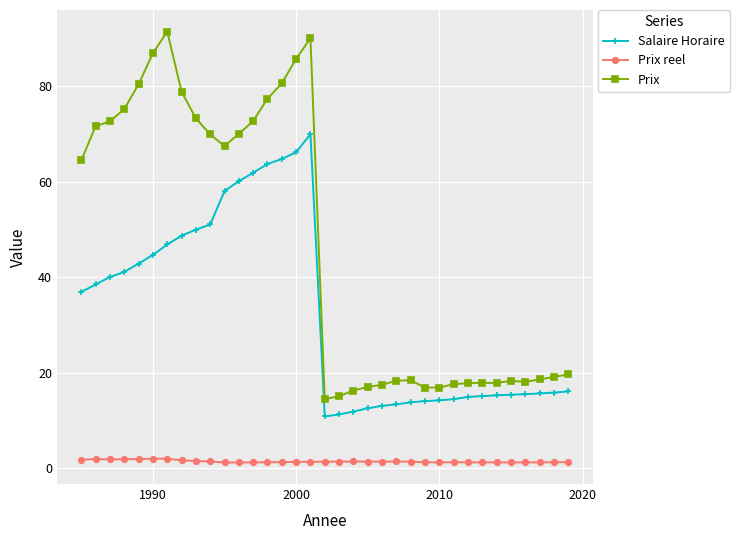

Which series has the widest spread of values?

Prix